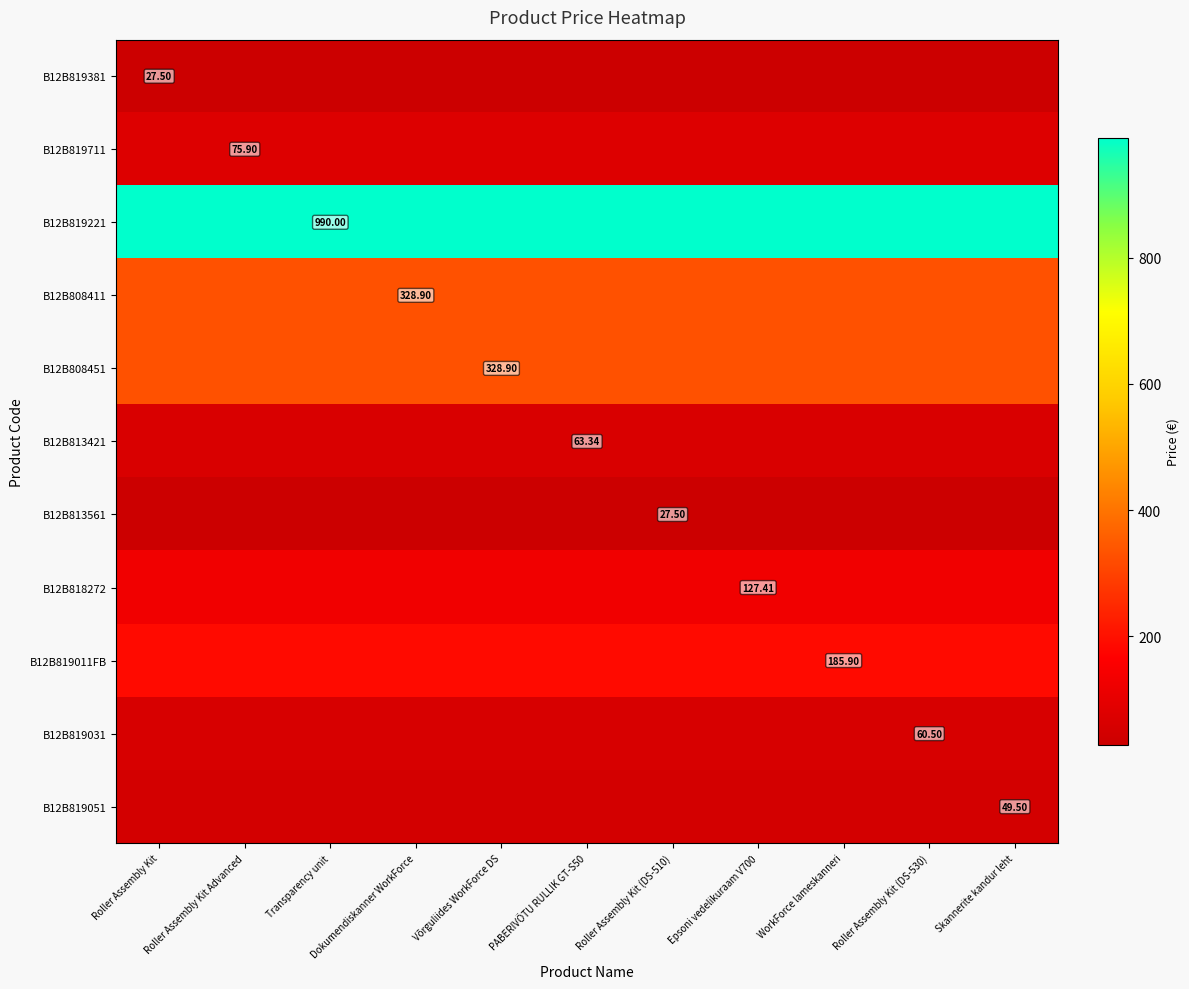

Count the number of categories in the chart.

11